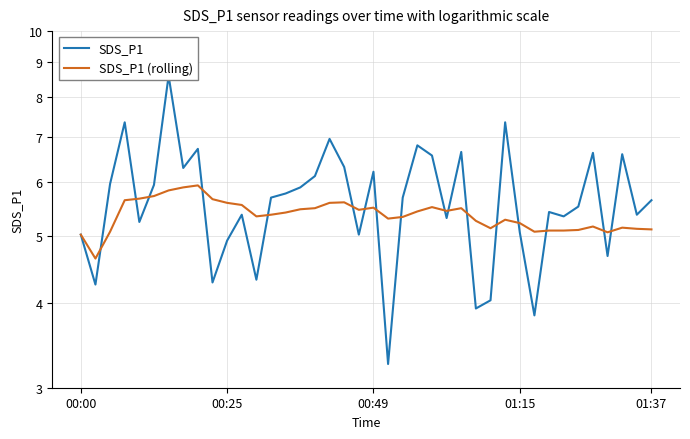

In SDS_P1, how many points are lower than both neighbors (excluding endpoints)?

13